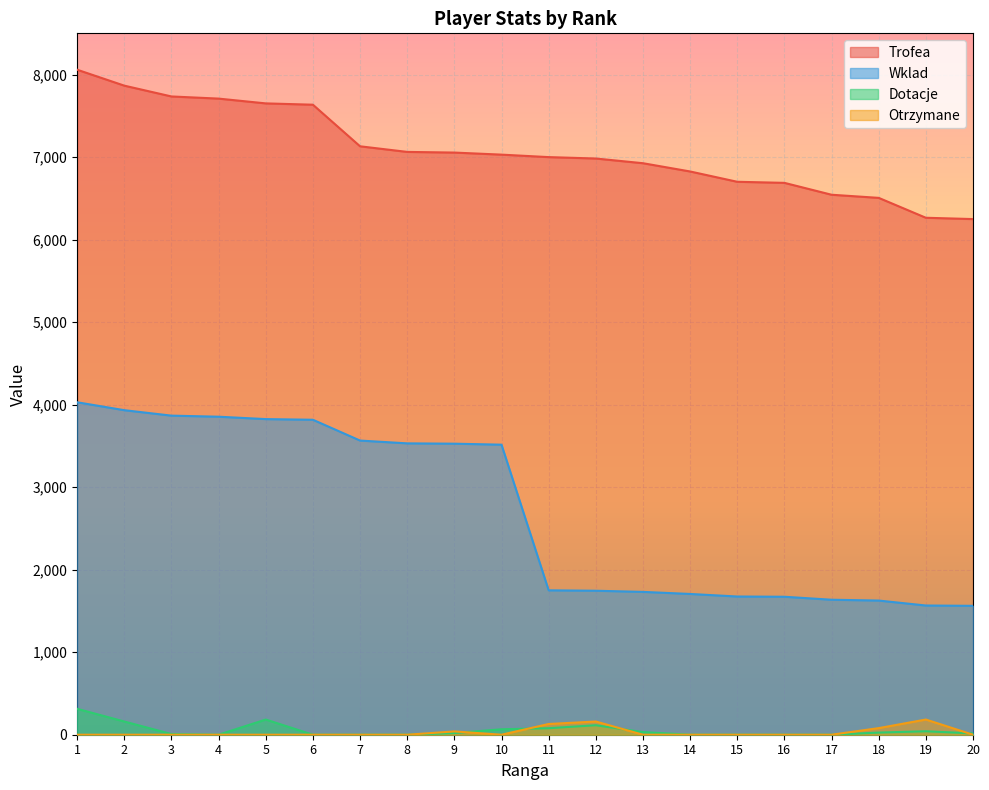

At how many categories does at least one series exceed 2682?

20